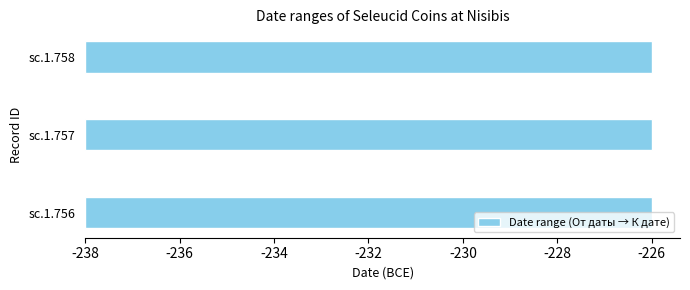

At which category does the chart reach its minimum across all series?

sc.1.756